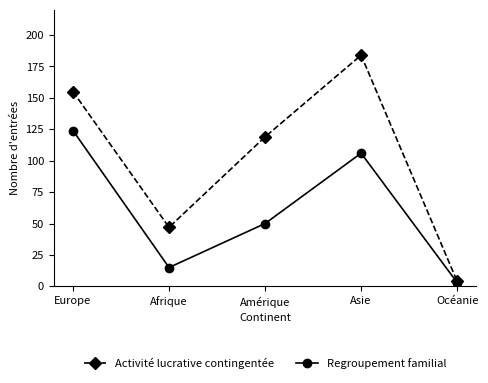

Rank the categories by Regroupement familial value from highest to lowest.

Europe, Asie, Amérique, Afrique, Océanie